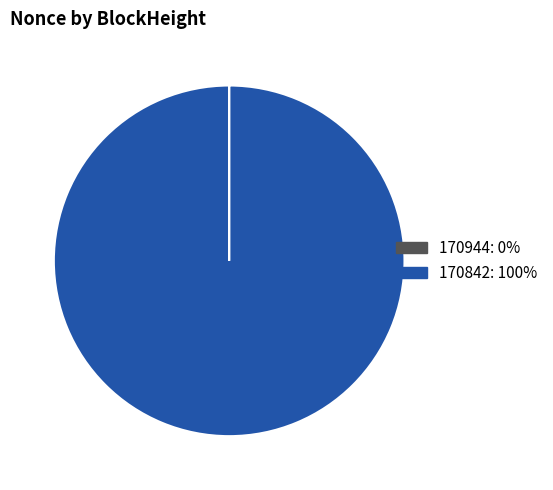

Which slice represents more than half of the pie?

170842